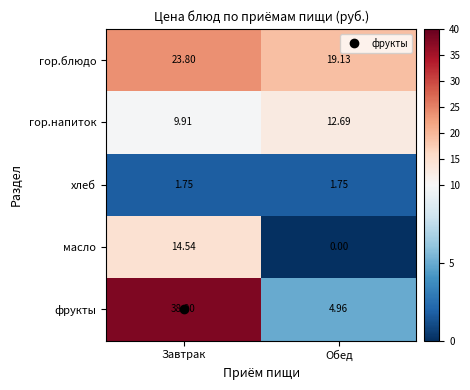

Which series has the largest total across all categories?

фрукты